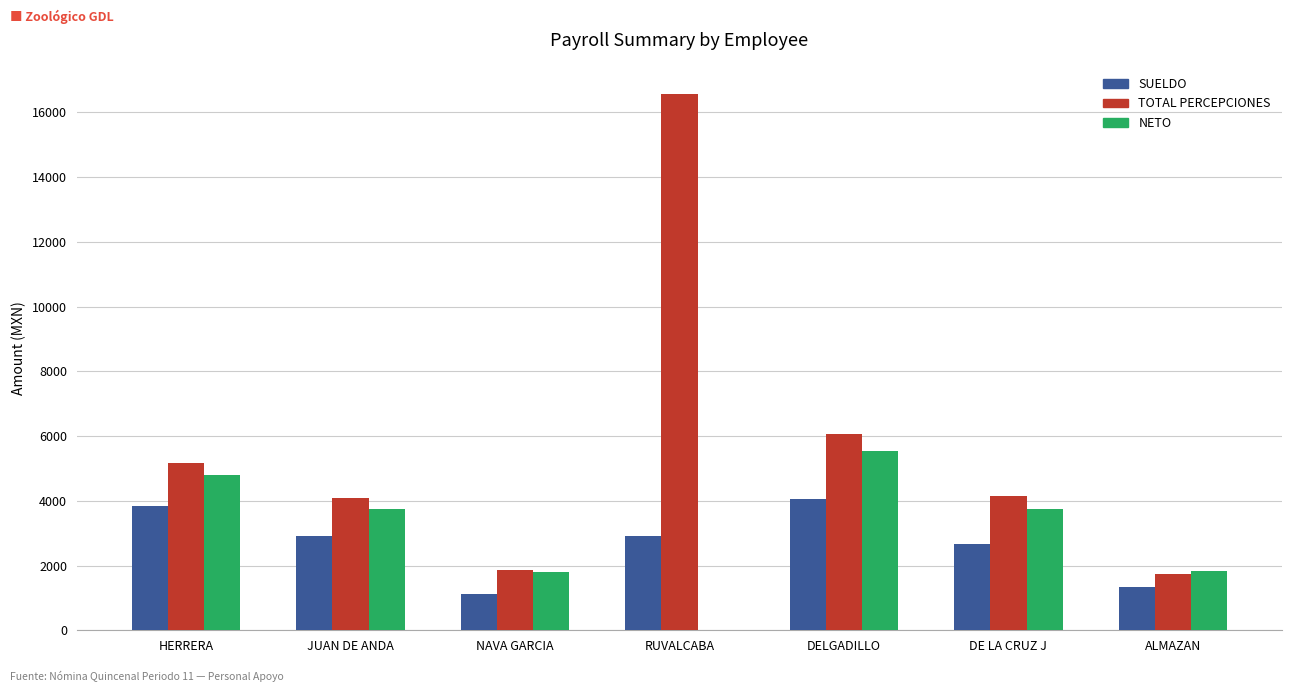

What is the average value of the TOTAL PERCEPCIONES series?

5661.1